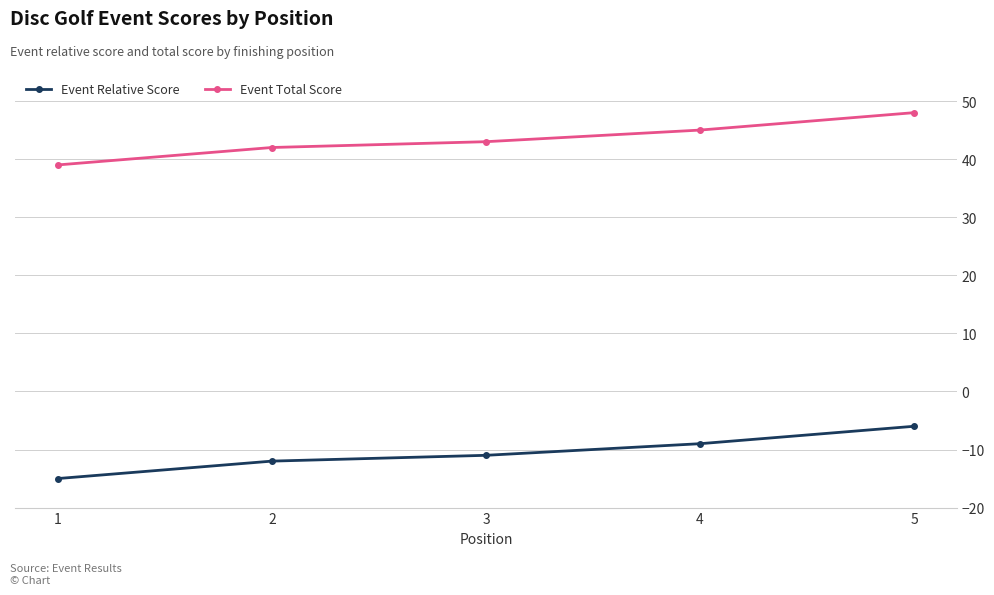

Which label corresponds to the smallest value in the chart?

1